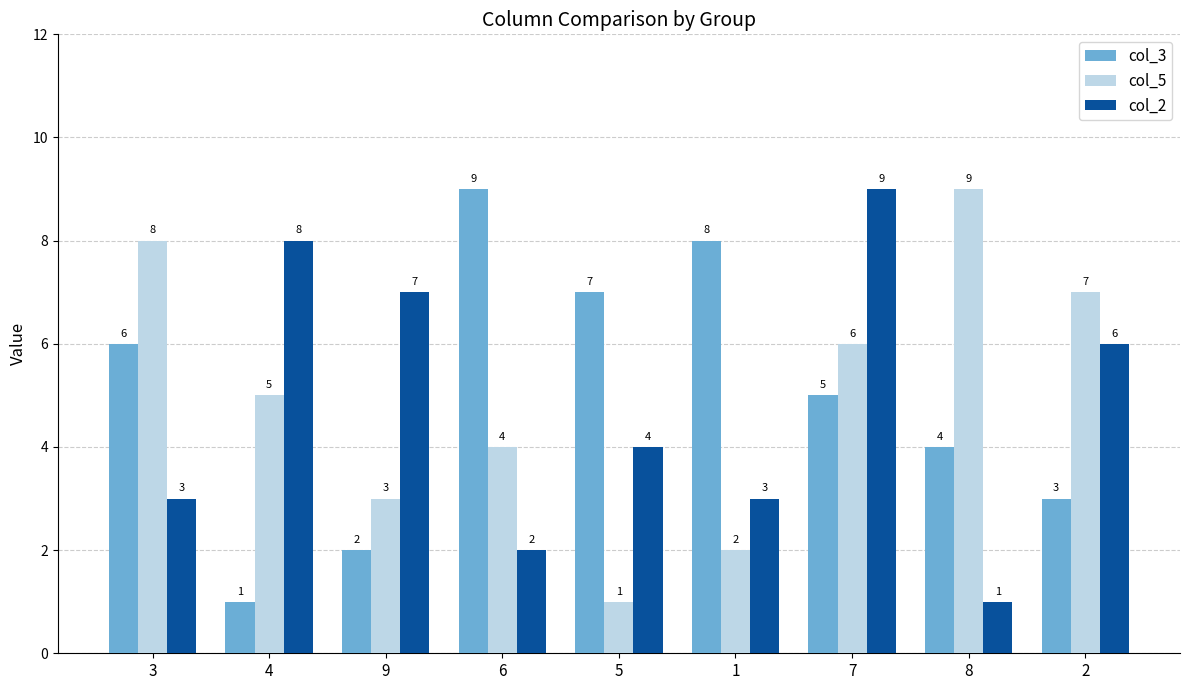

The value of col_3 at 7 is 5. True or false?

True